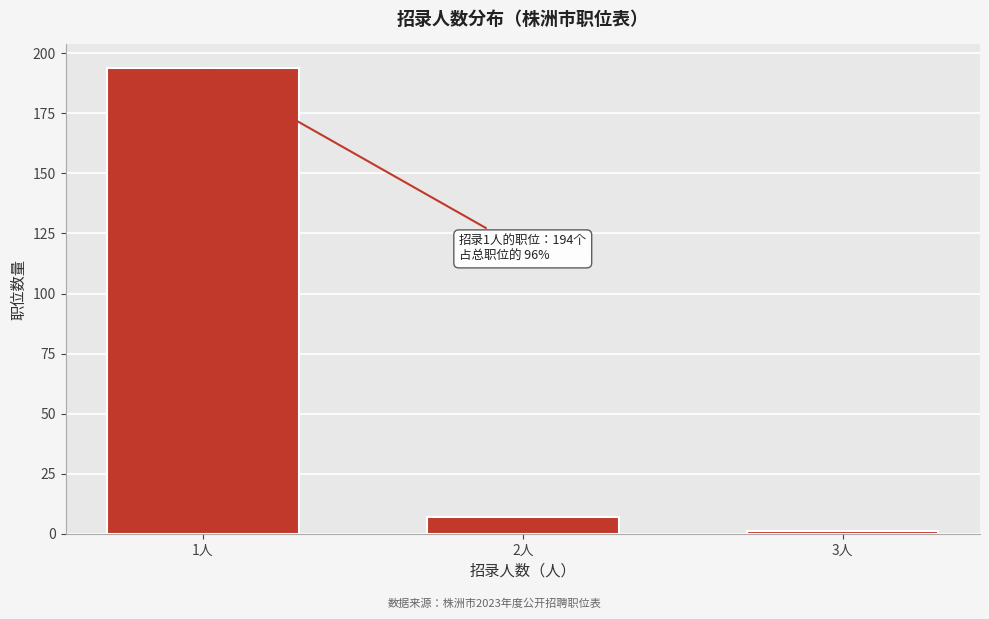

Reading left to right, list all the values displayed in this chart.

1人=194	2人=7	3人=1